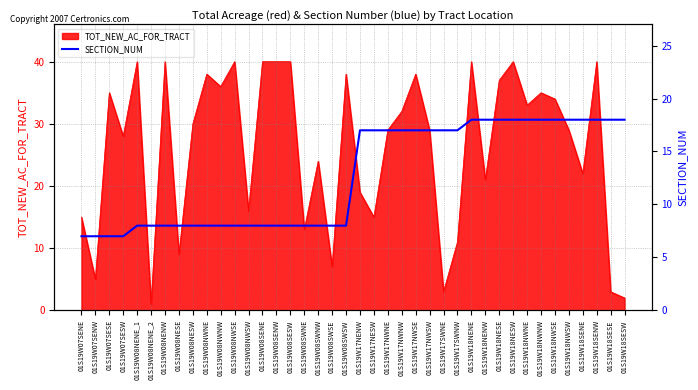

How many values are below 17?

20